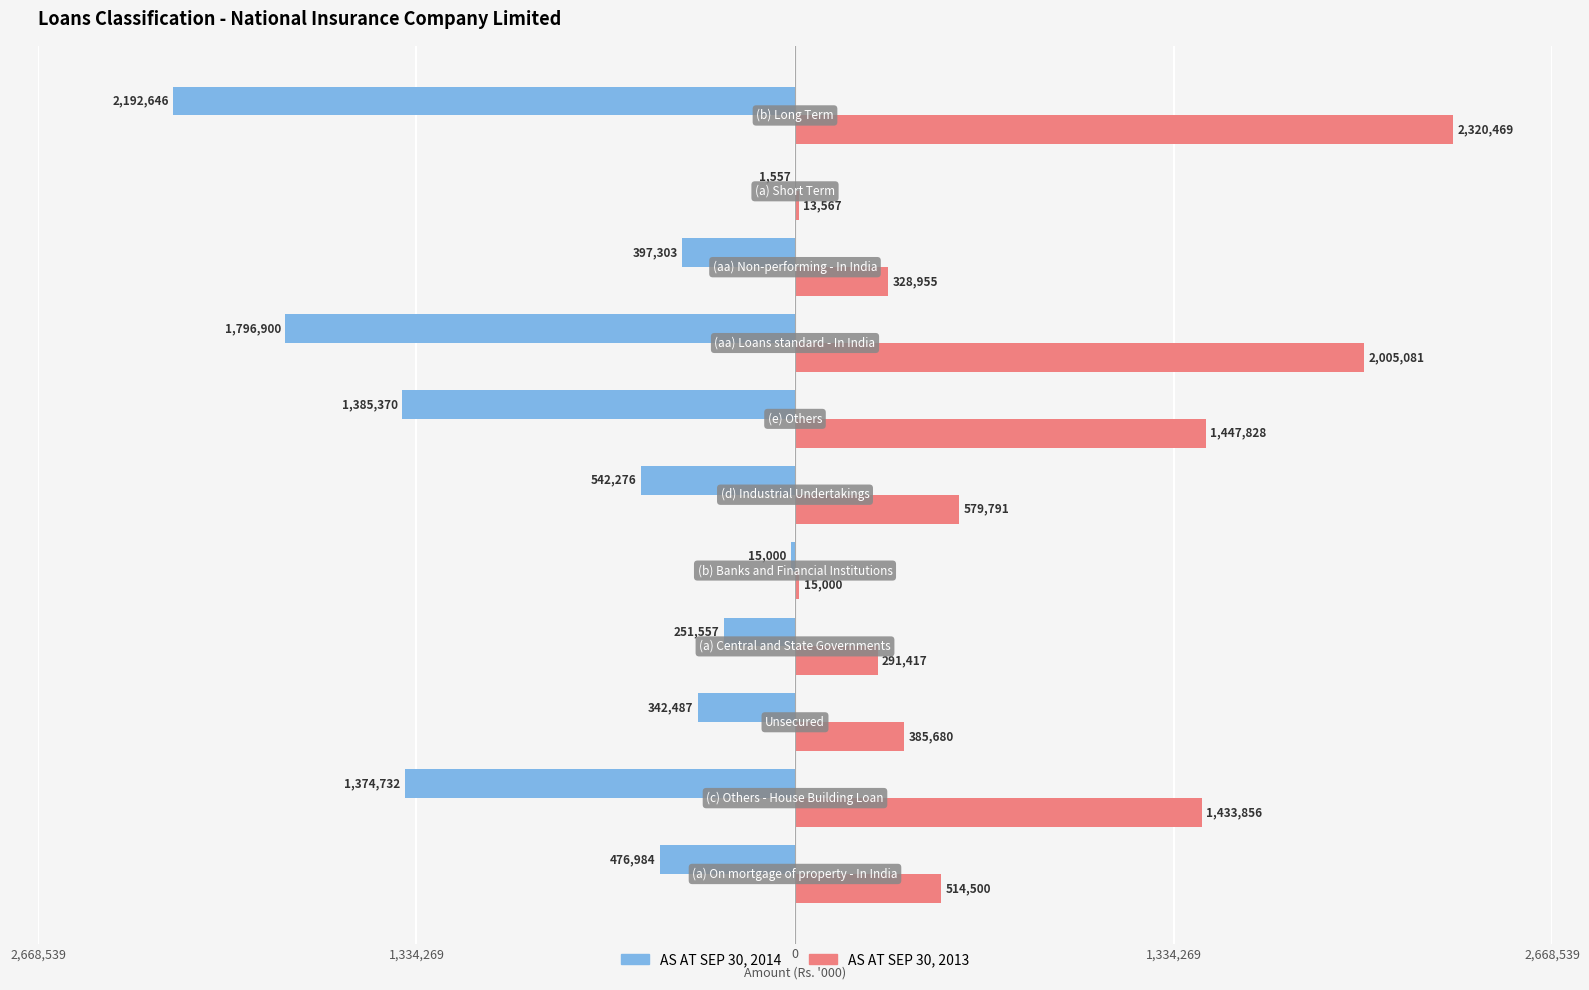

What are all the series names shown in the legend?

AS AT SEP 30, 2014, AS AT SEP 30, 2013